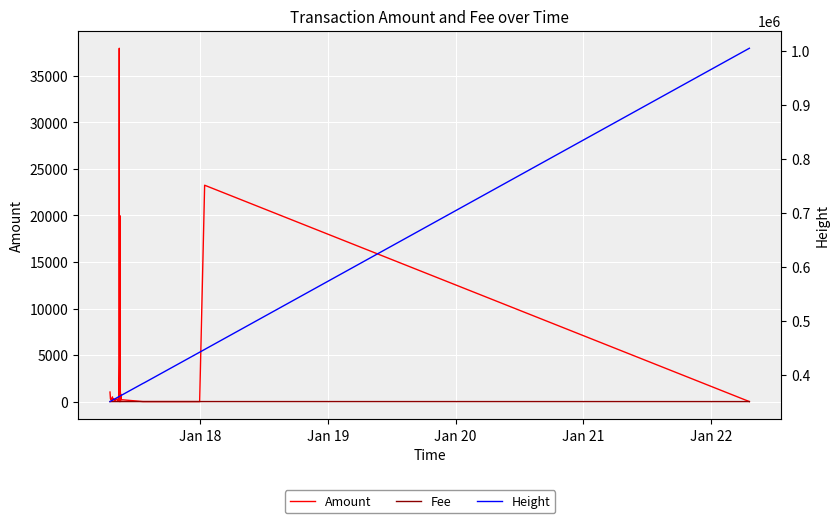

Rank the series by their maximum value, from highest to lowest.

Height, Amount, Fee